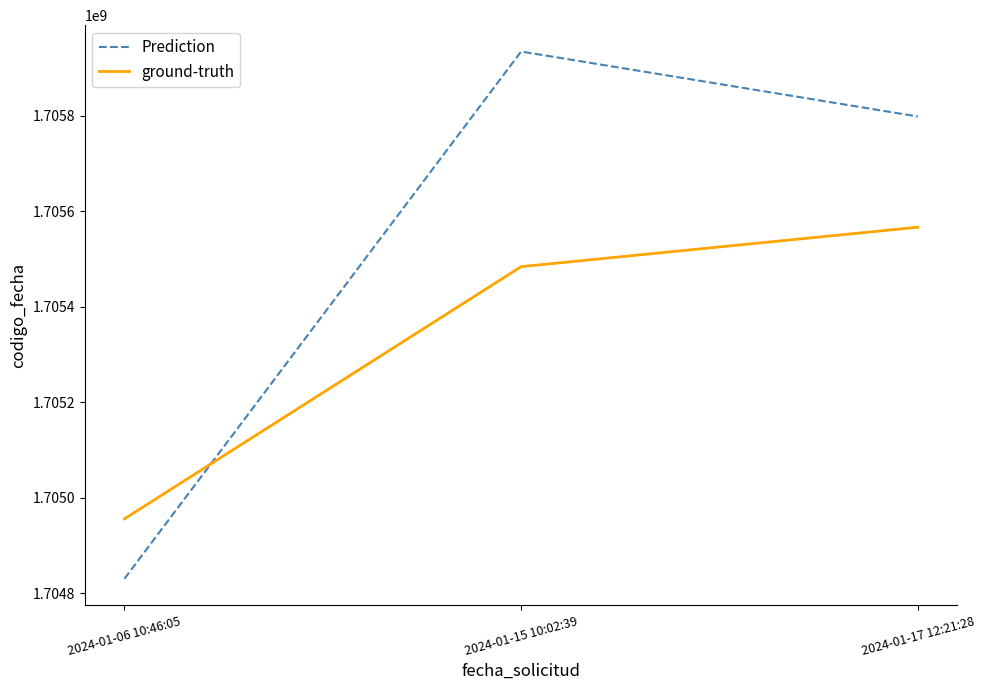

Reading left to right, list all the values displayed in this chart.

Prediction: 2024-01-06 10:46:05=1704830520.1	2024-01-15 10:02:39=1705934959.3	2024-01-17 12:21:28=1705798869.9
ground-truth: 2024-01-06 10:46:05=1704955980.0	2024-01-15 10:02:39=1705484245.0	2024-01-17 12:21:28=1705566876.0